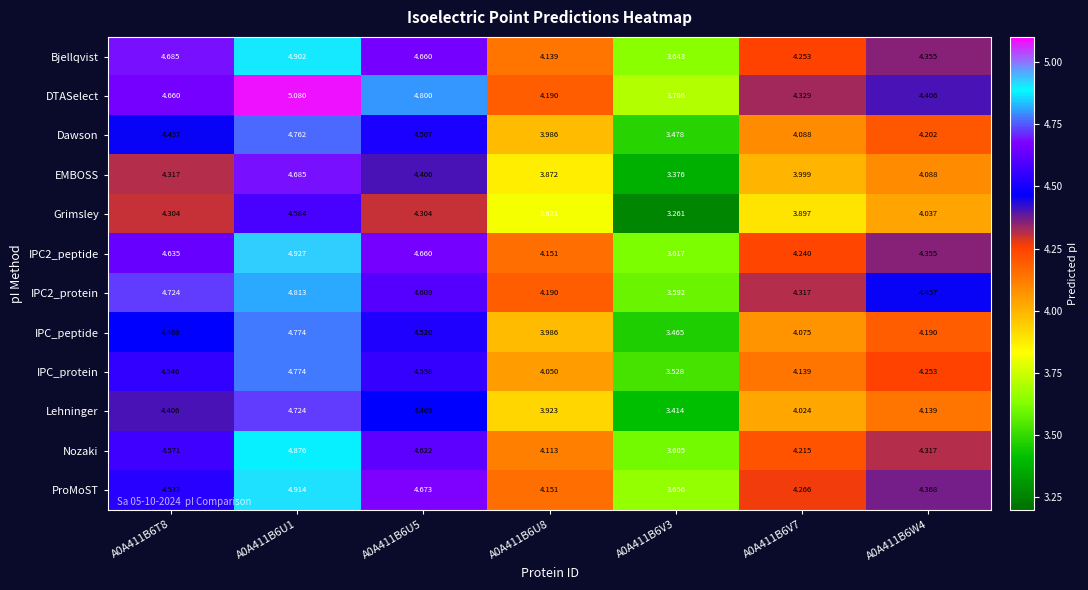

At which category does the chart reach its minimum across all series?

A0A411B6V3